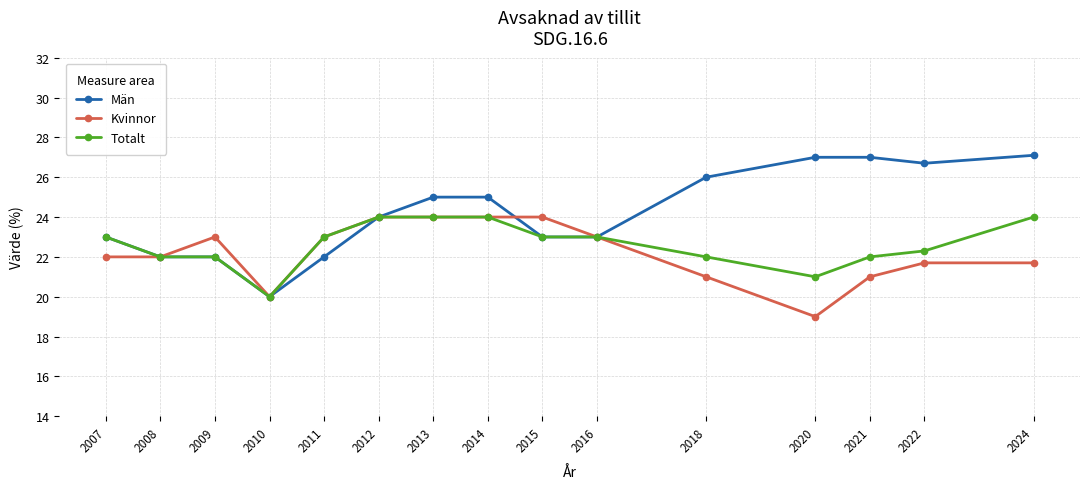

Which series changed the most between 2021 and 2024?

Totalt